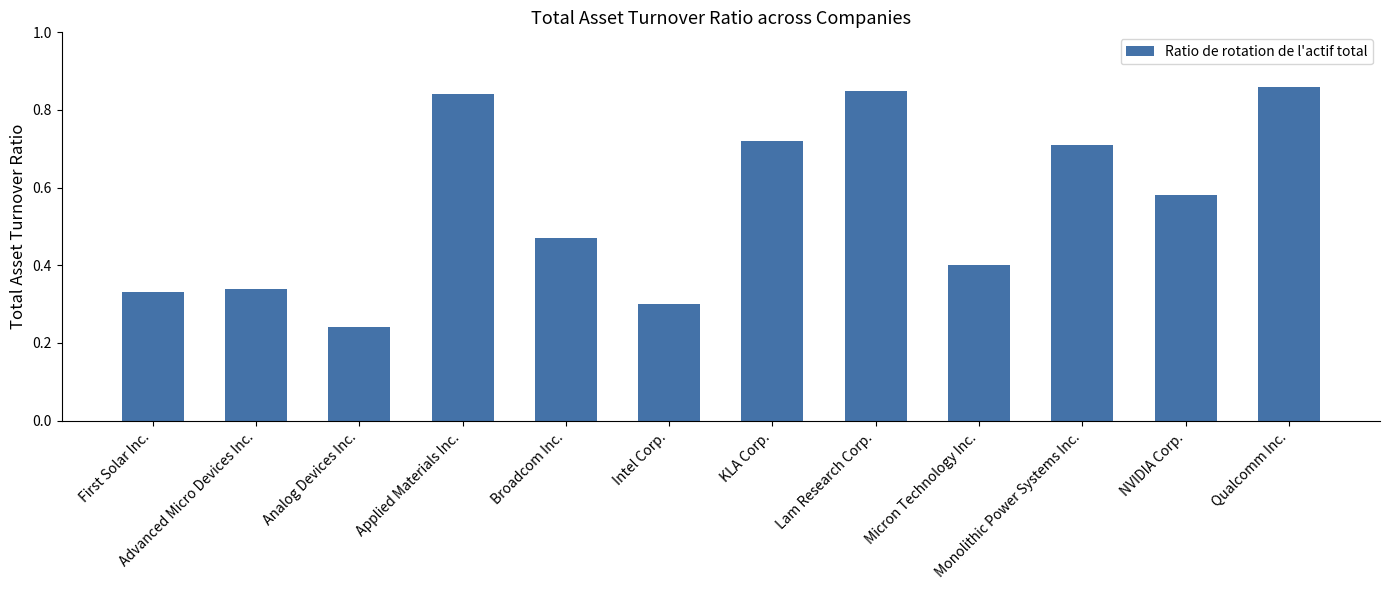

Which category has the lowest value across all series?

Analog Devices Inc.